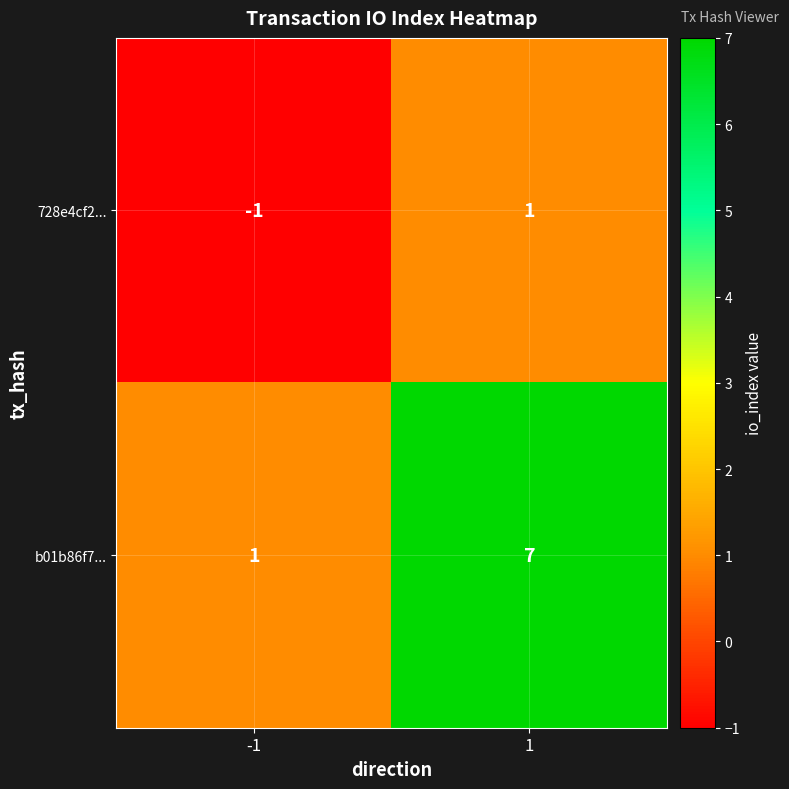

Rank the series by their maximum value, from lowest to highest.

728e4cf2..., b01b86f7...